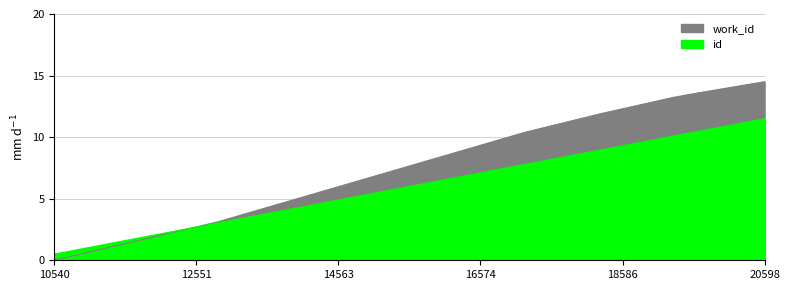

How many categories are shown in the chart?

10